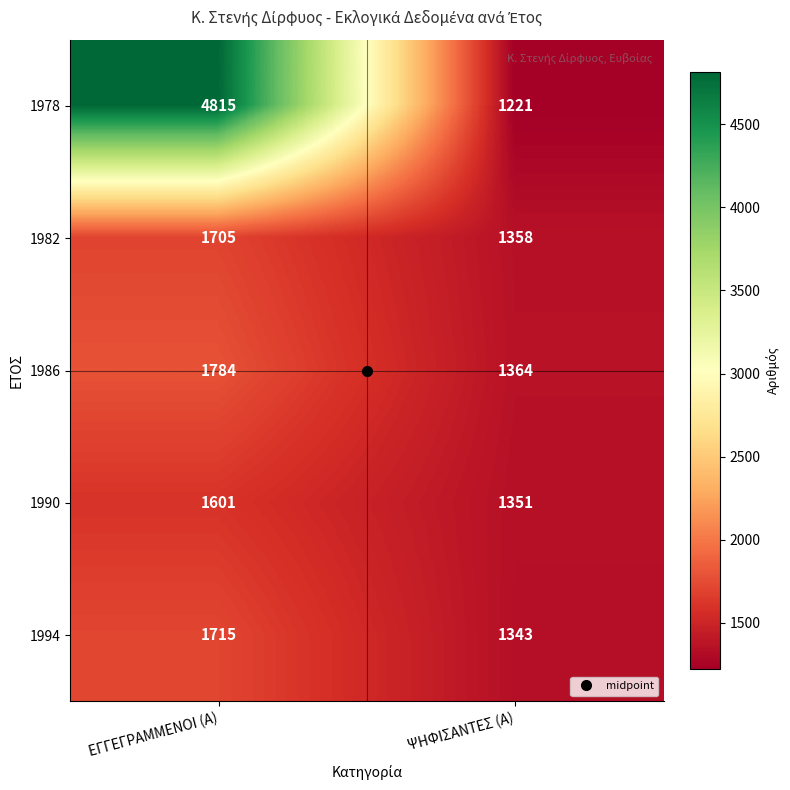

At which category is the sum across all series the highest?

ΕΓΓΕΓΡΑΜΜΕΝΟΙ (Α)